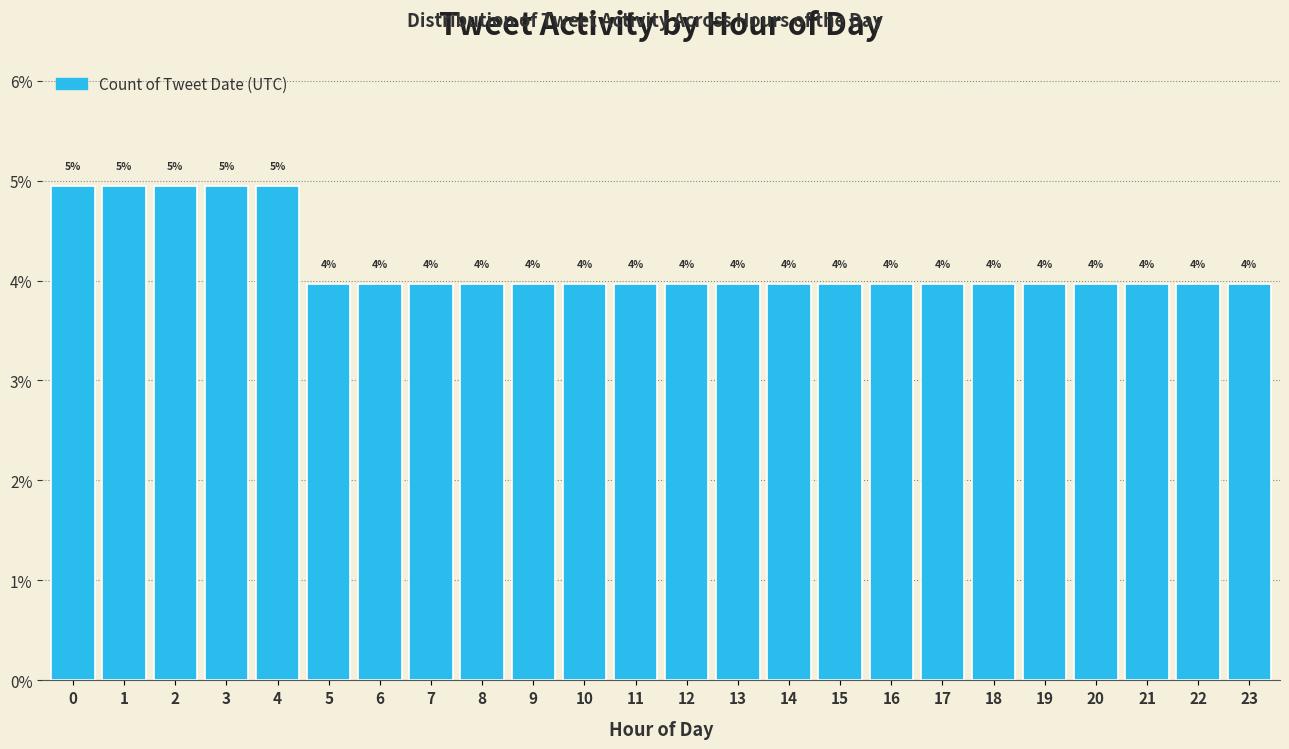

Reading left to right, list all the values displayed in this chart.

0=5.0	1=5.0	2=5.0	3=5.0	4=5.0	5=4.0	6=4.0	7=4.0	8=4.0	9=4.0	10=4.0	11=4.0	12=4.0	13=4.0	14=4.0	15=4.0	16=4.0	17=4.0	18=4.0	19=4.0	20=4.0	21=4.0	22=4.0	23=4.0